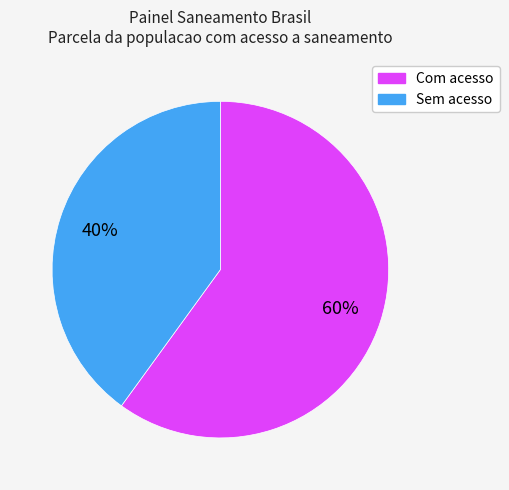

To the nearest percent, what is the difference between the largest and smallest slice percentages?

20%